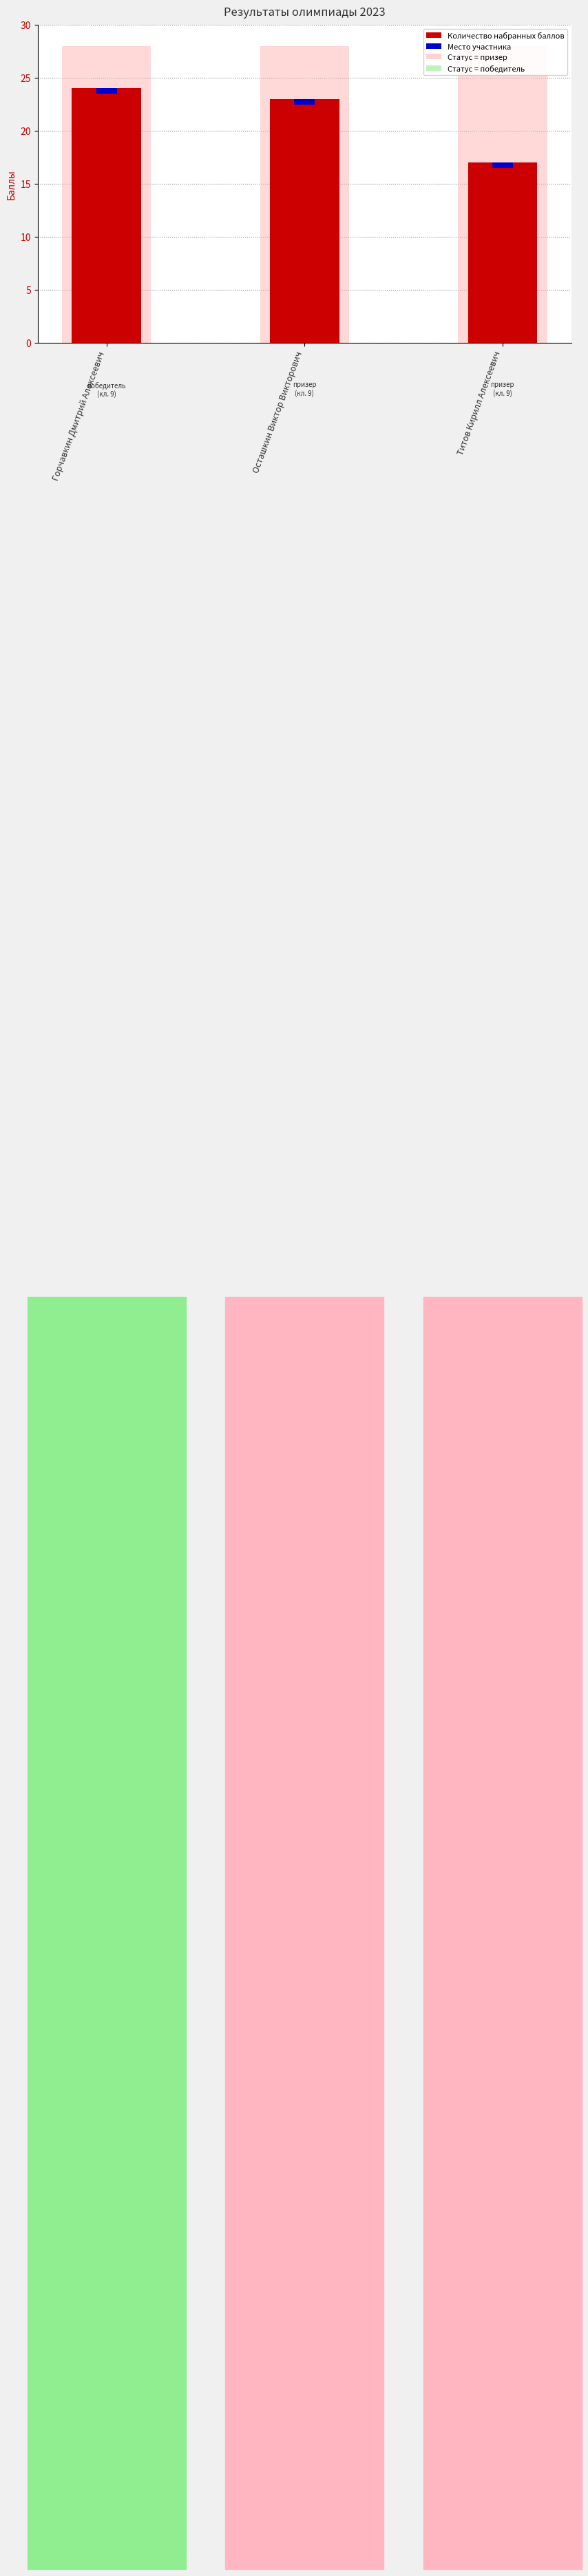

What is the label of the 2nd bar from the left?

Осташкин Виктор Викторович